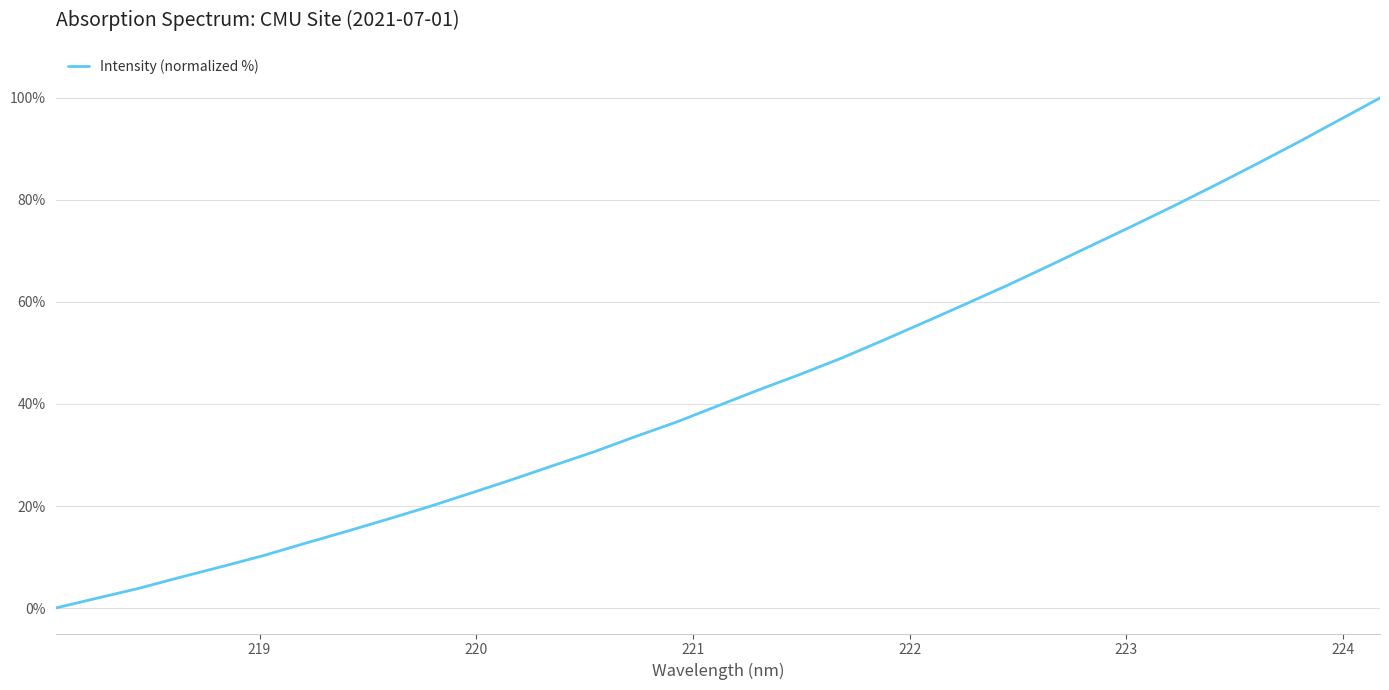

What is the maximum value shown in the chart?

100.0